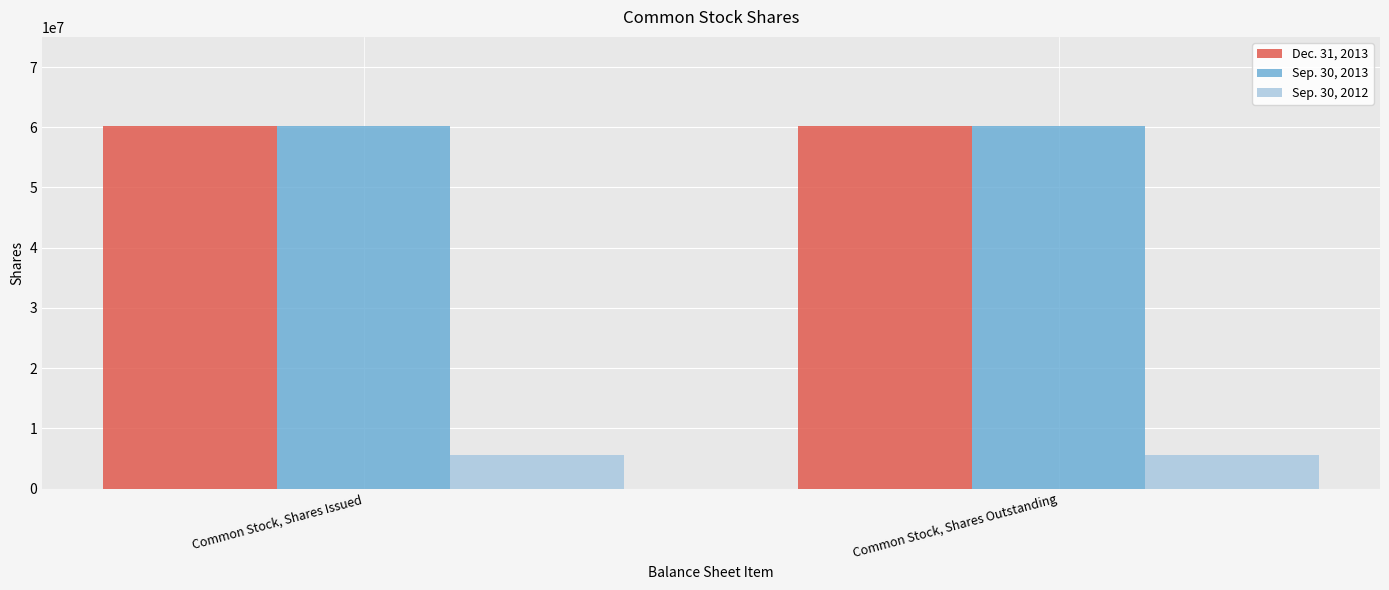

What is the maximum value shown in the chart?

60145237